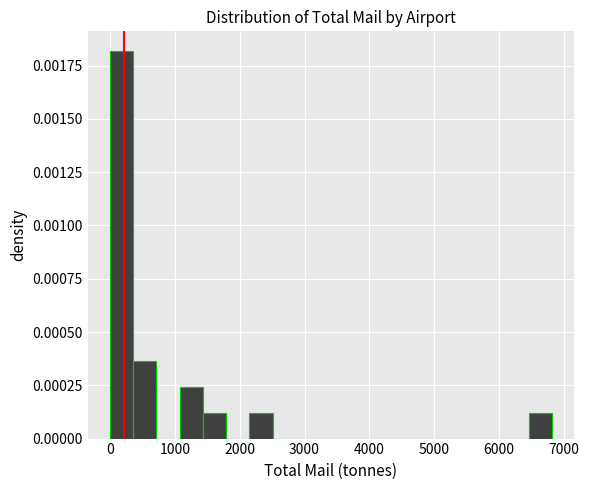

Read against the x-axis, roughly where is the centre of the tallest bar?

200